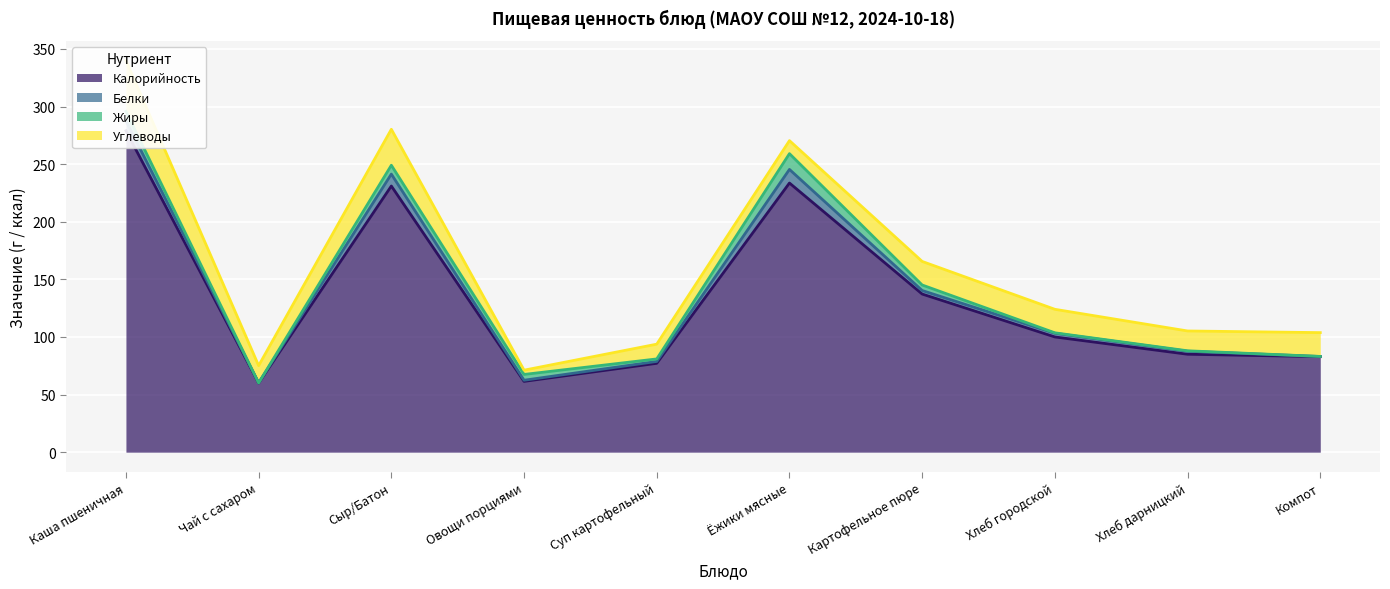

How many interior local valleys does the Углеводы series have?

4